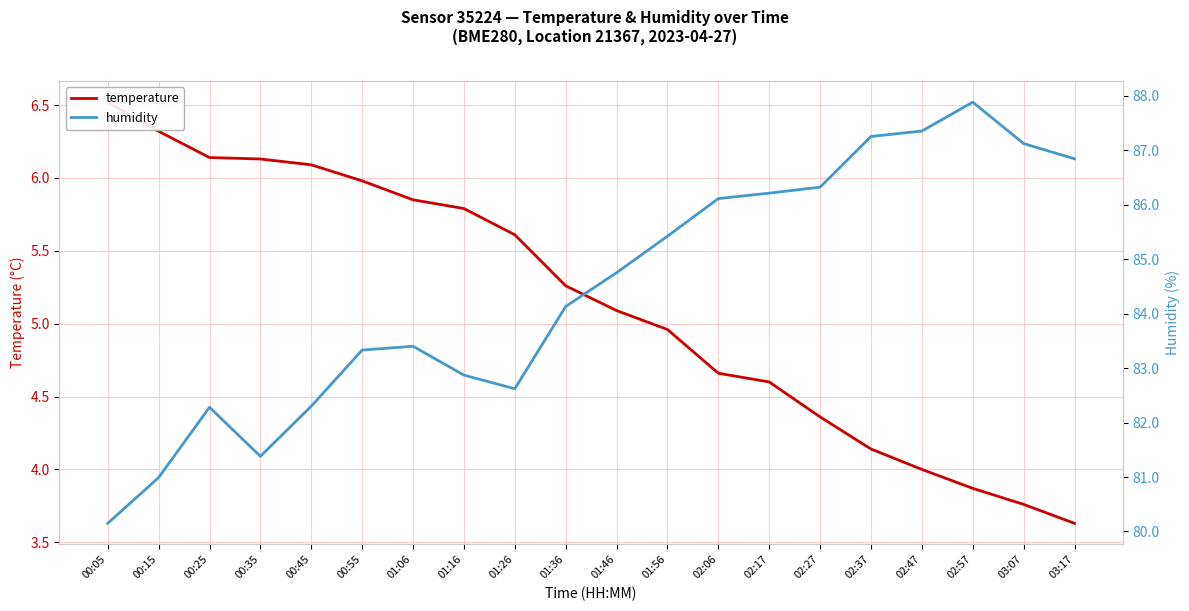

Rank the series at 01:46 from highest to lowest value.

humidity, temperature